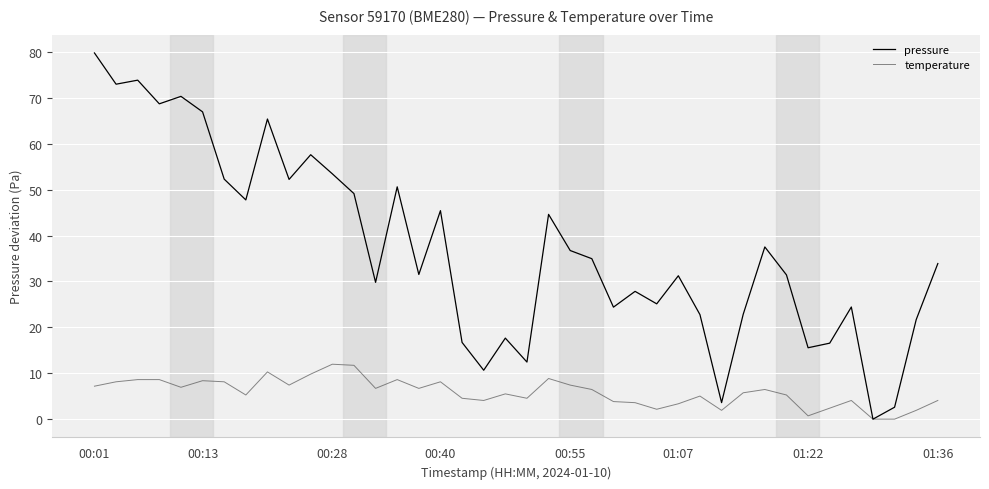

List the series in order of their peak value, lowest first.

temperature, pressure